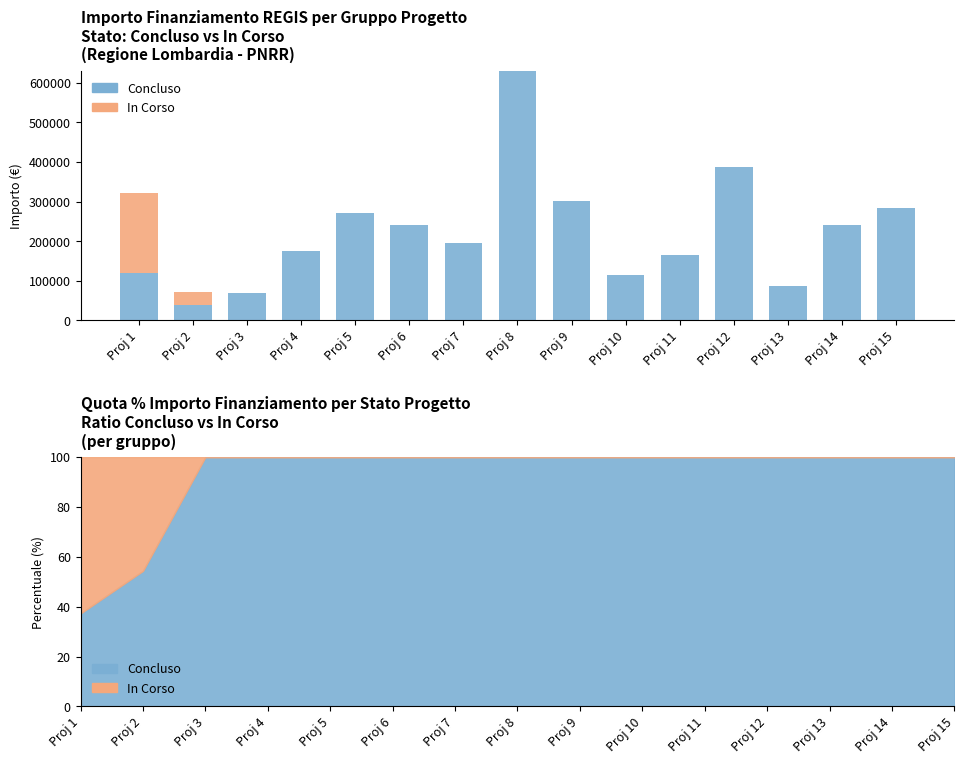

What is the spread (max minus min) of values at Proj 6?

240000.0